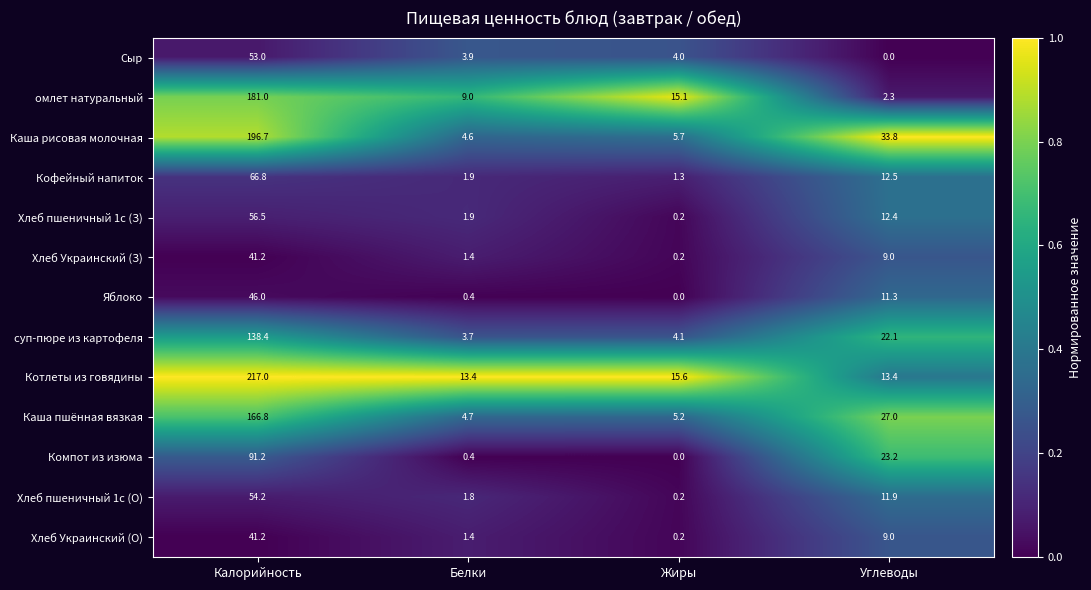

What is the difference between the second highest and second lowest values in the суп-пюре из картофеля series?

18.0